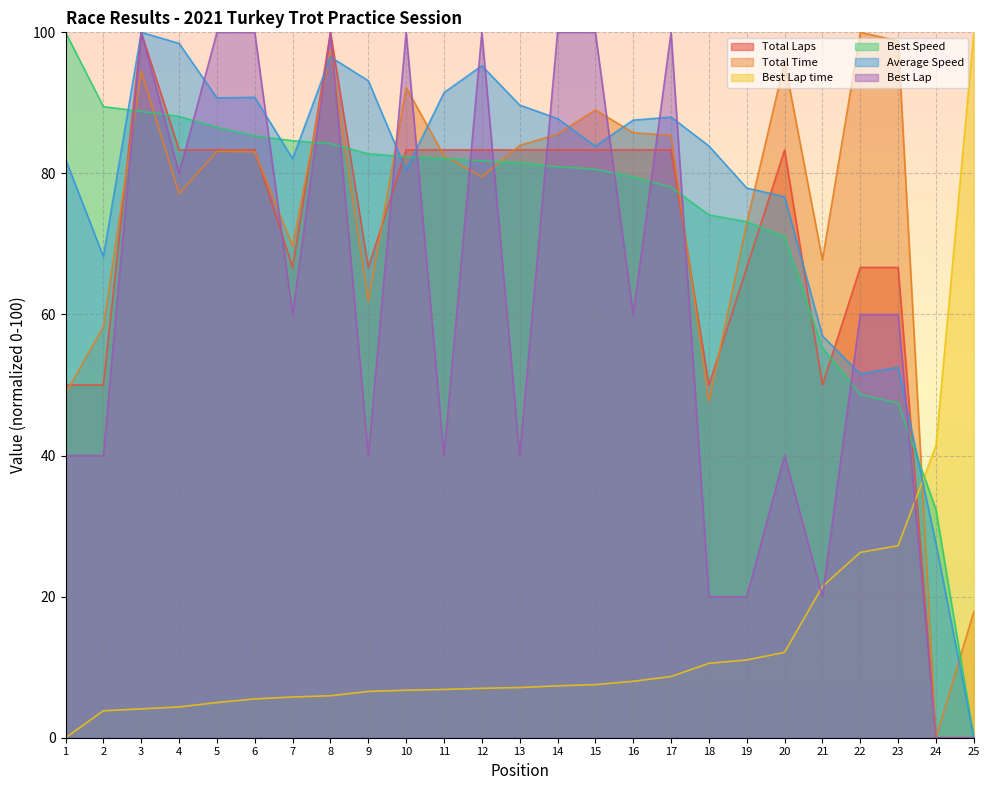

True or false: Average Speed and Best Lap intersect in this chart.

True